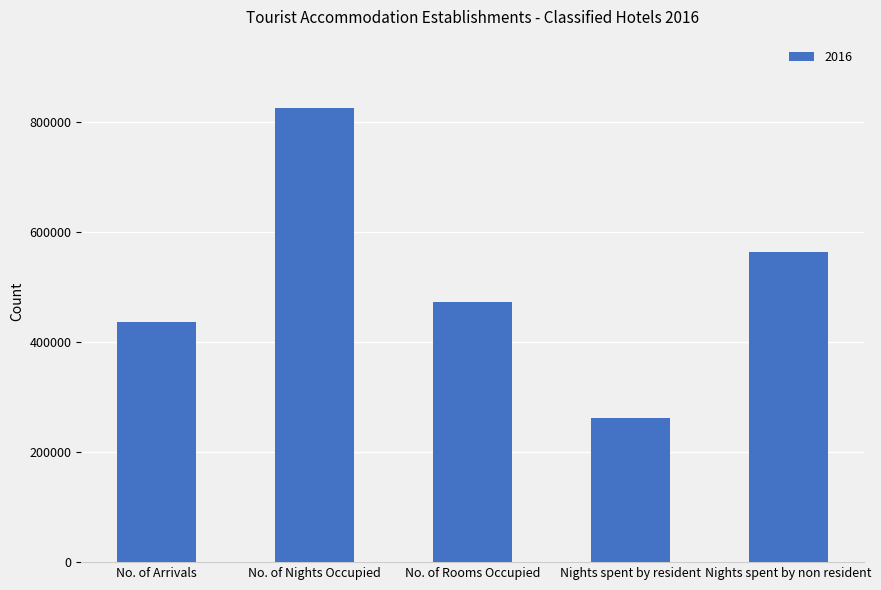

What value does the data have at No. of Nights Occupied?

825817